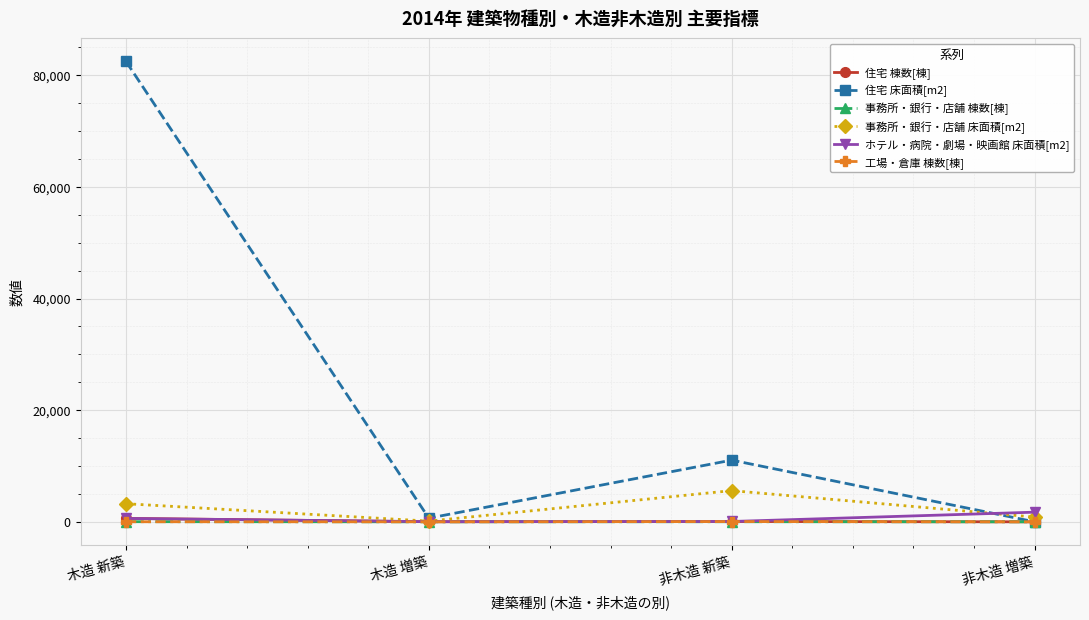

True or false: 事務所・銀行・店舗 床面積[m2] has a value of 1965 at 非木造 新築.

False